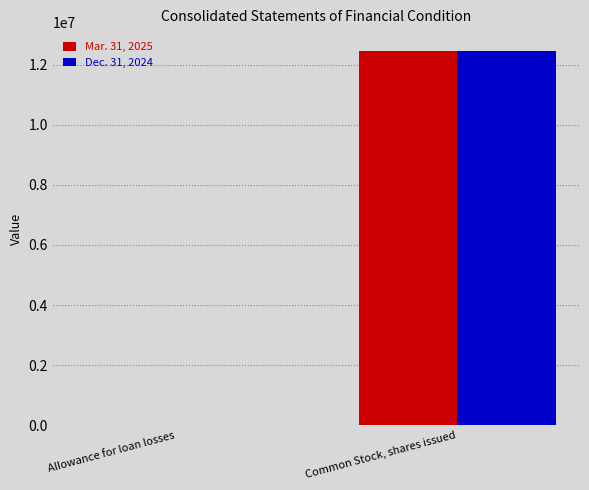

How many data points does each series have?

2